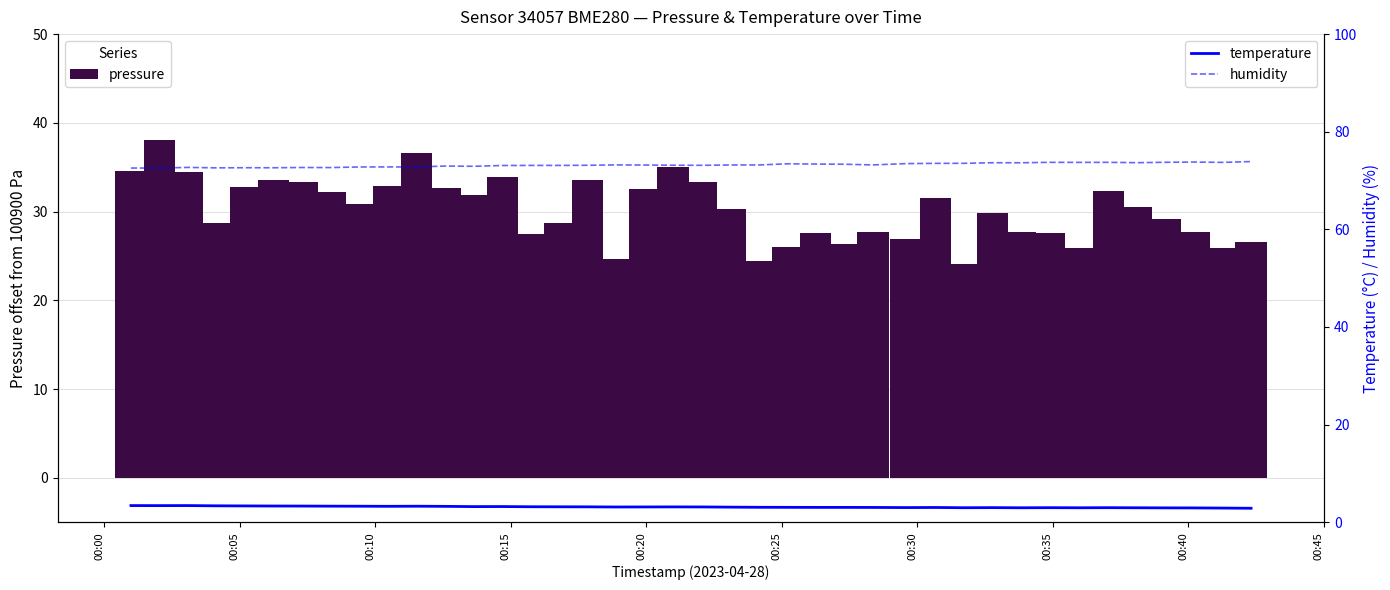

Read the humidity value at 00:20.

72.6